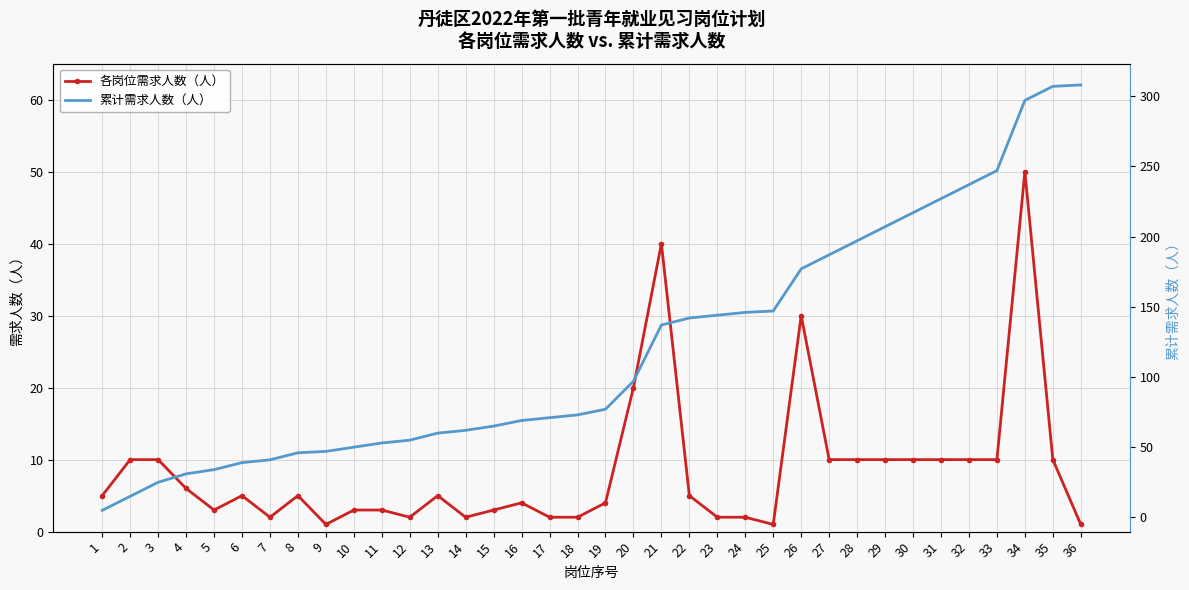

True or false: 累计需求人数（人） has more than 0 interior local peaks.

False